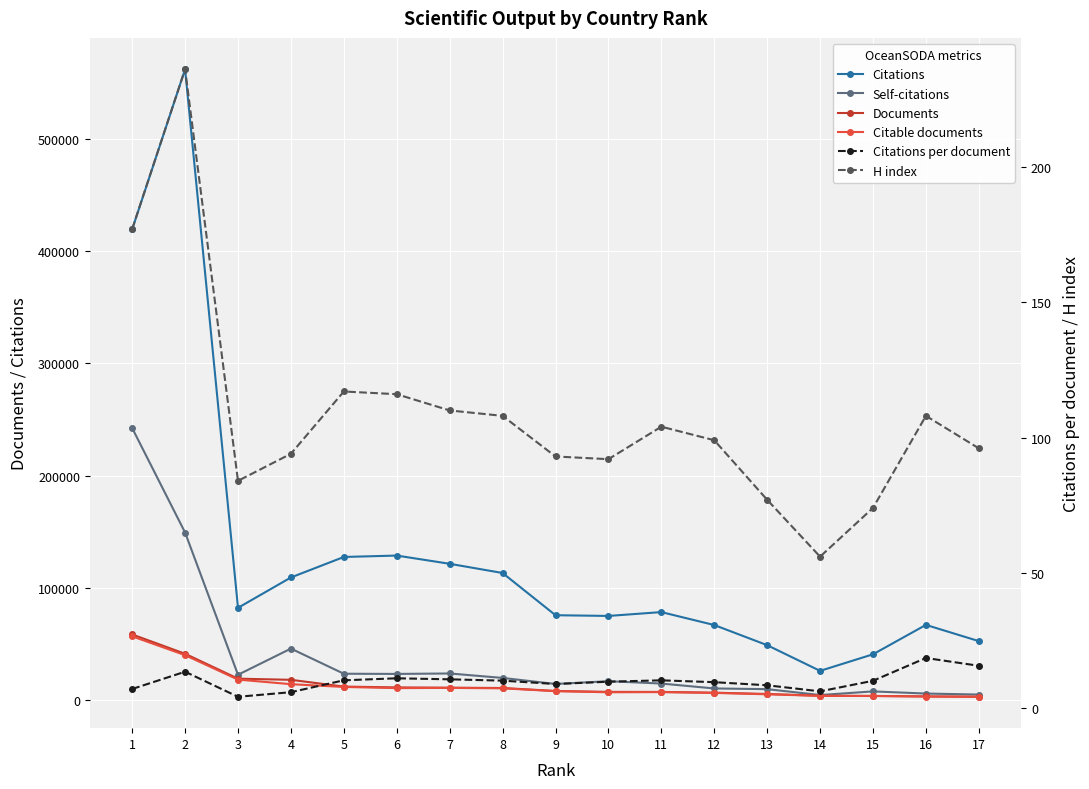

How many data points in H index are above 99?

8